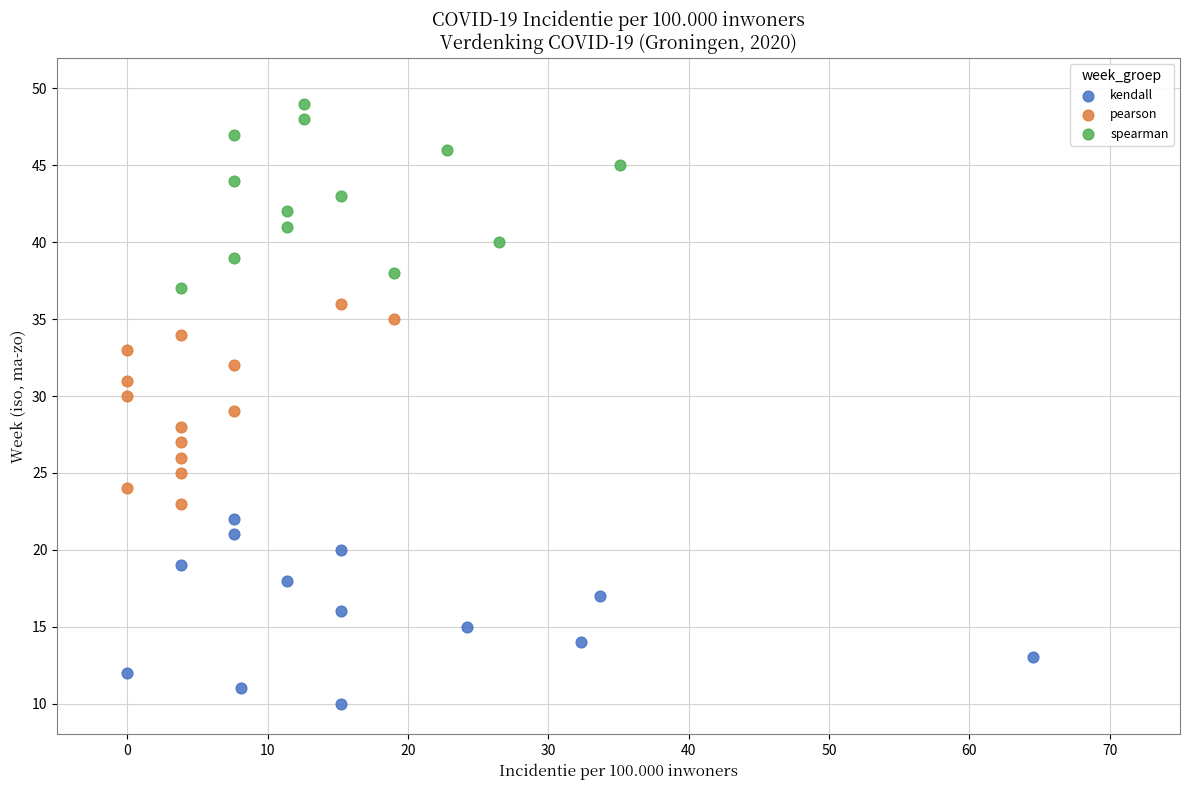

What are all the series names shown in the legend?

kendall, pearson, spearman